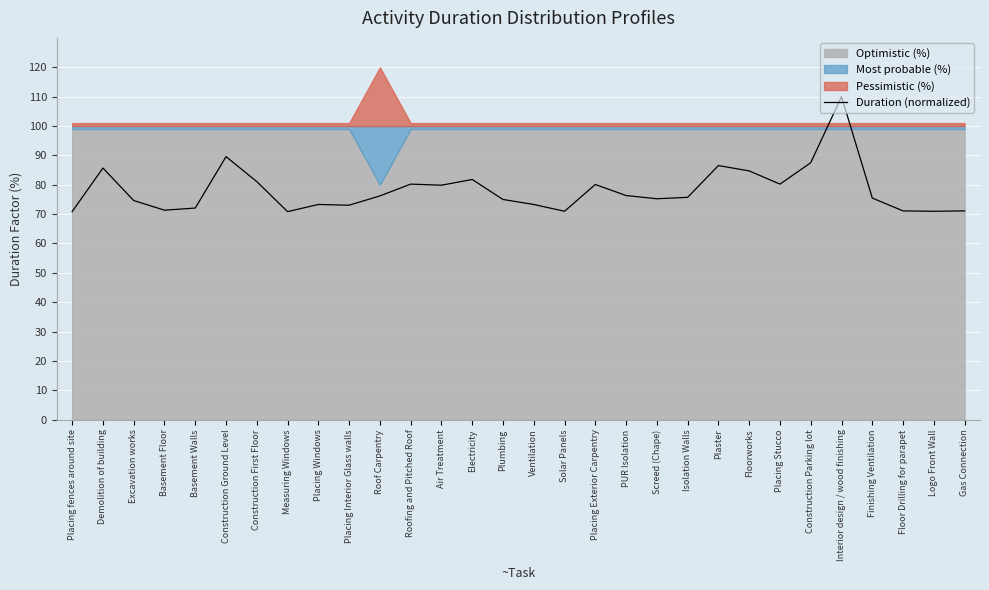

Which label corresponds to the smallest value in the chart?

Placing fences around site